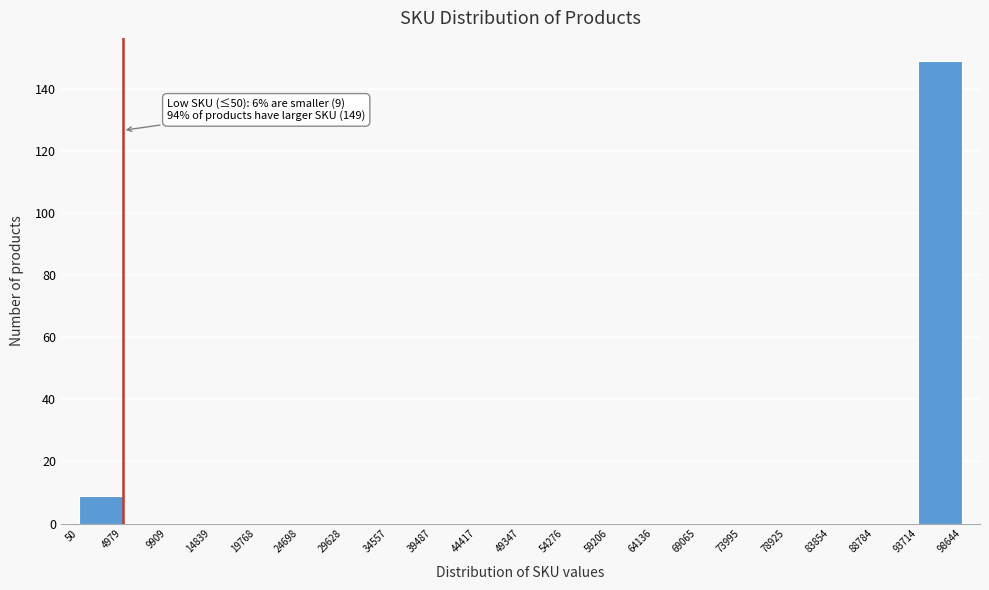

Which range on the x-axis has the tallest bar?

93714 to 98644